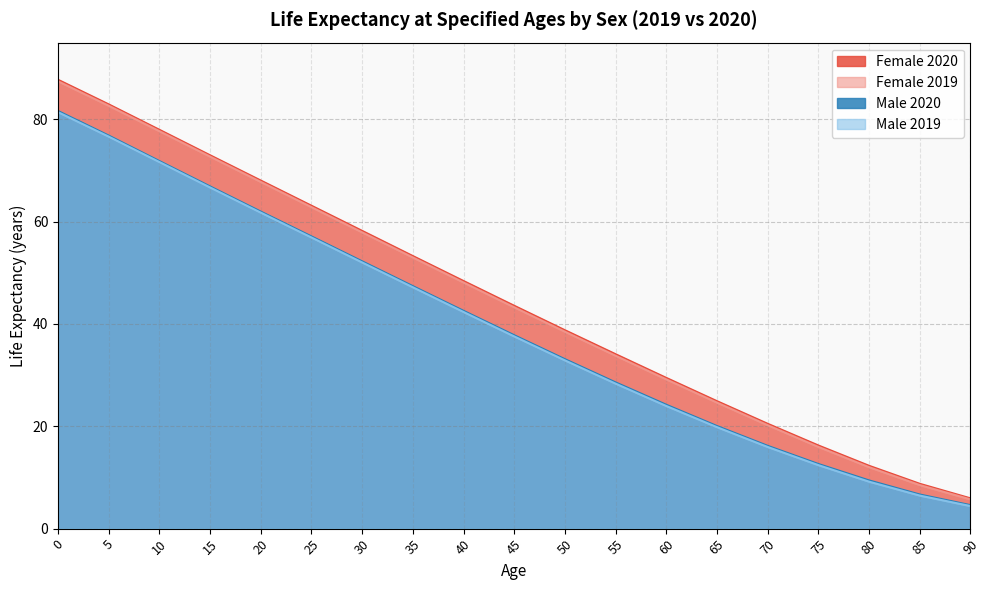

What is the approximate value of Female 2019 at 70?

20.2